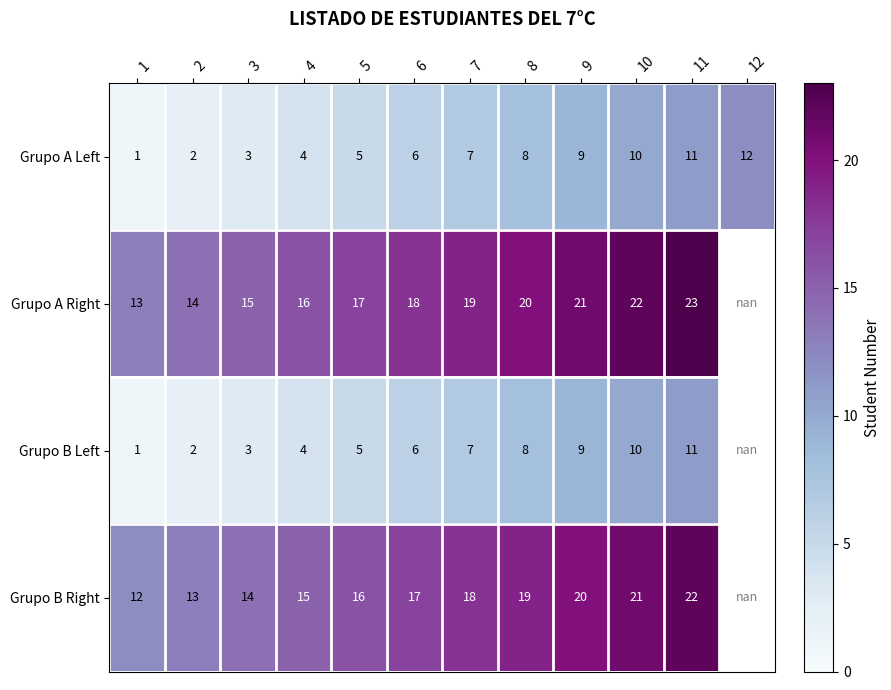

The value of Grupo A Left at 4 is 4.0. True or false?

True